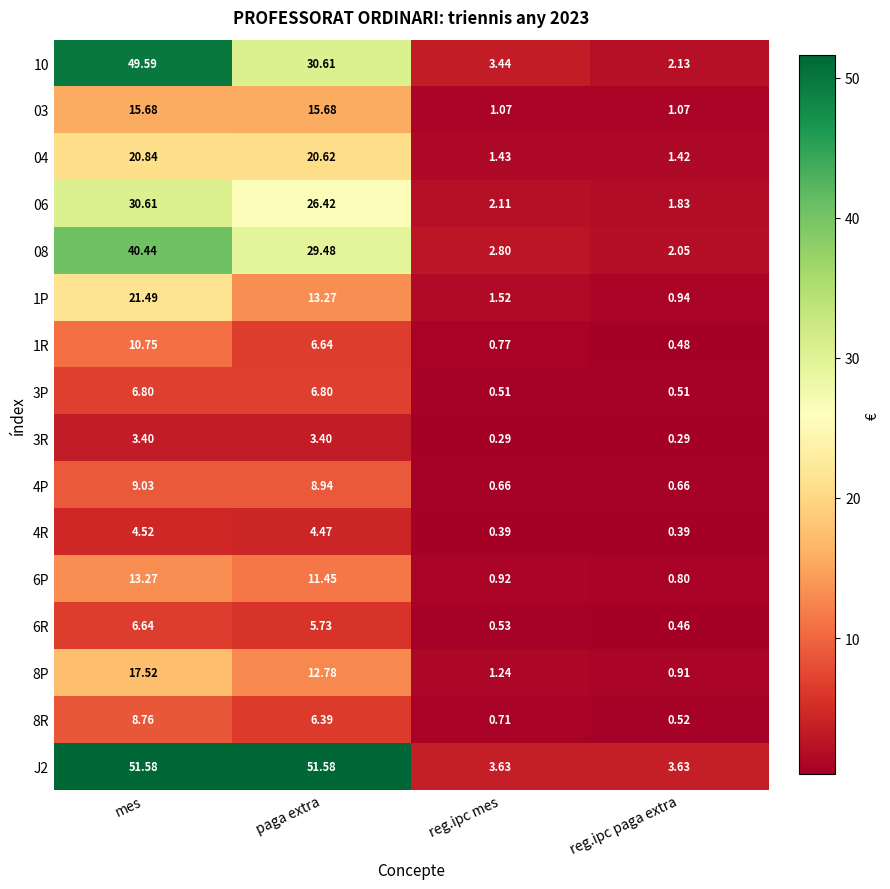

At which label does 8R reach its peak?

mes